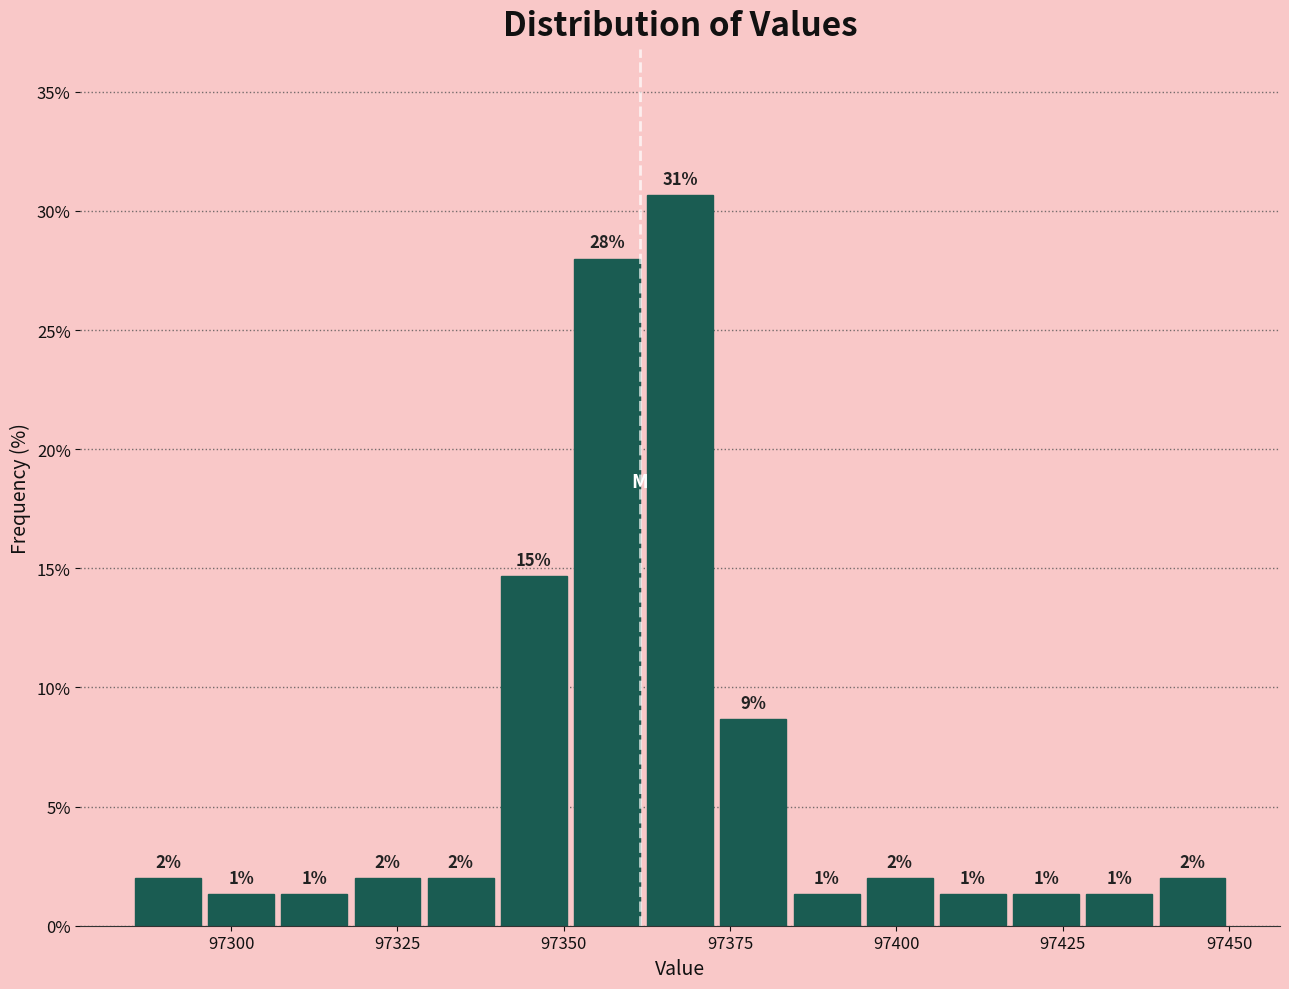

Read against the x-axis, roughly where is the centre of the tallest bar?

97370